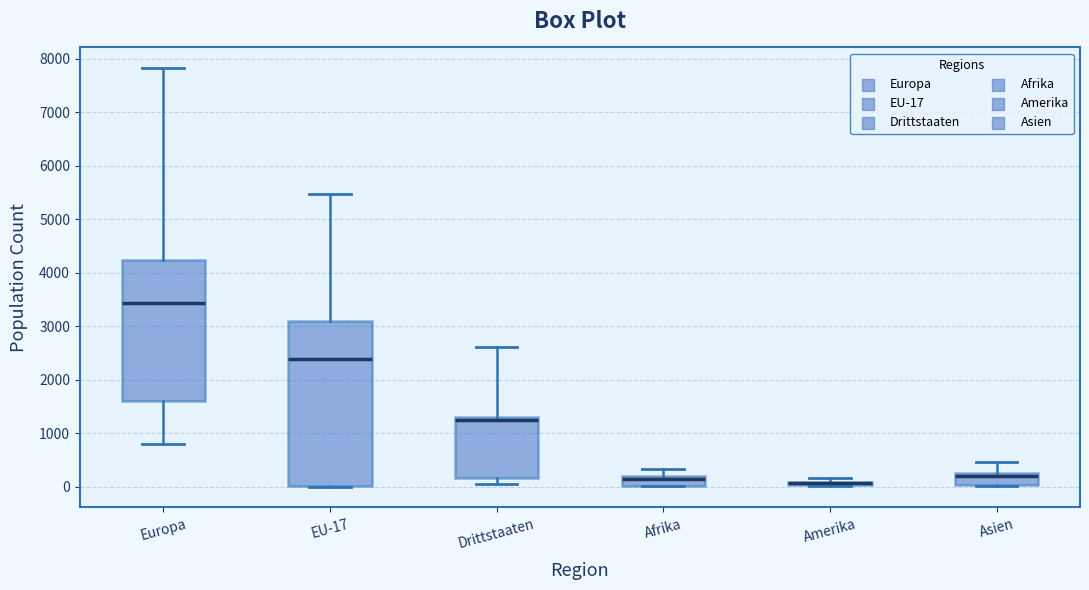

Comparing the boxes themselves (not the whiskers), which one is the tallest?

EU-17